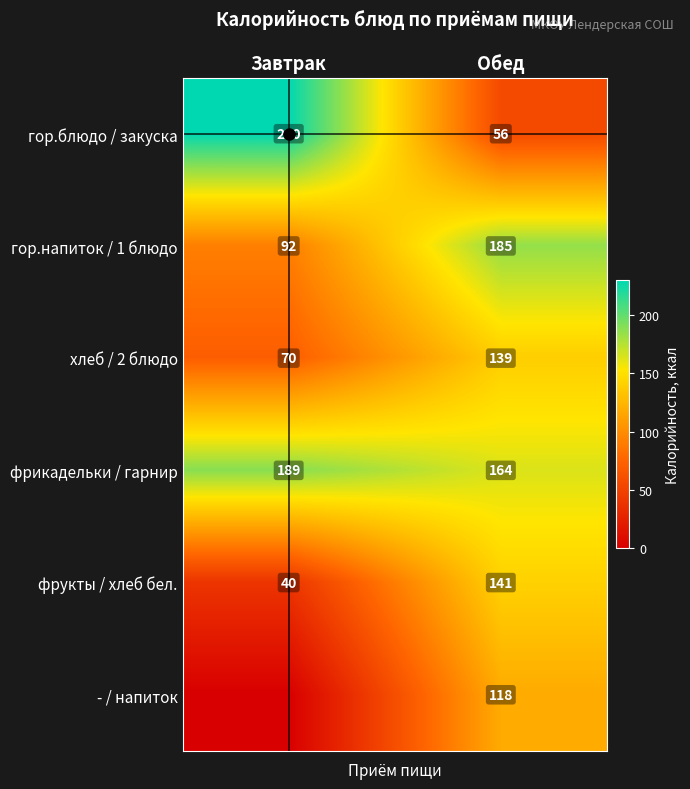

What is the spread (max minus min) of values at Завтрак?

230.0